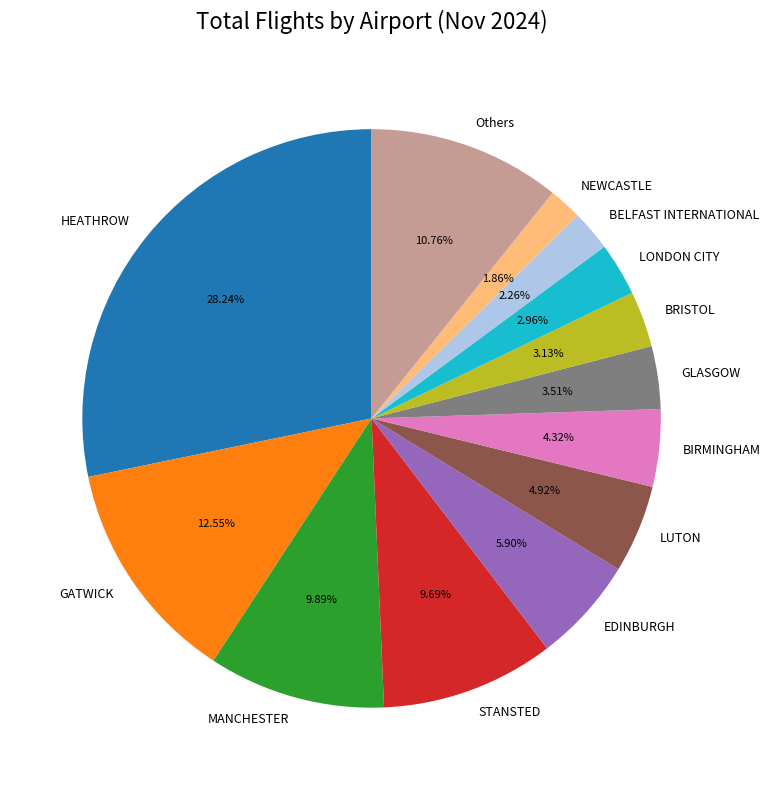

To the nearest percent, what is the difference between the largest and smallest slice percentages?

26%